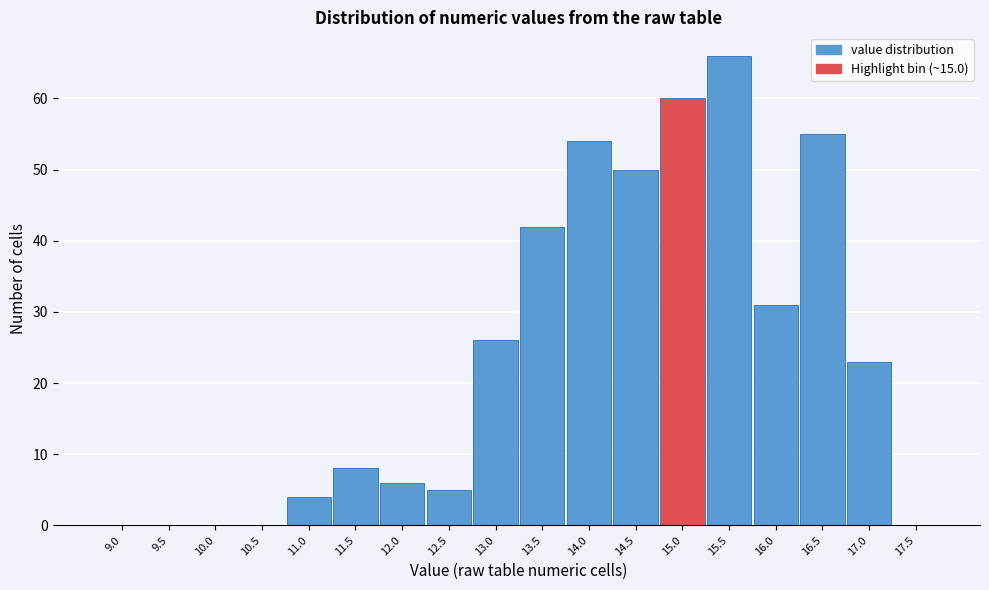

Reading left to right, list all the values displayed in this chart.

9.0=0	9.5=0	10.0=0	10.5=0	11.0=4	11.5=8	12.0=6	12.5=5	13.0=26	13.5=42	14.0=54	14.5=50	15.0=60	15.5=66	16.0=31	16.5=55	17.0=23	17.5=0